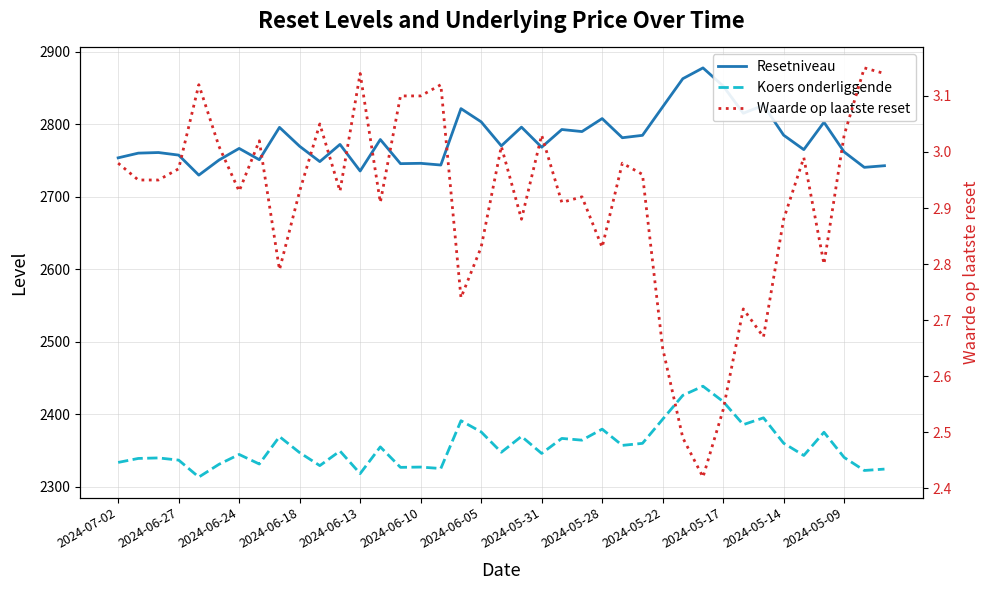

At which category does Koers onderliggende reach its first local peak?

2024-06-24